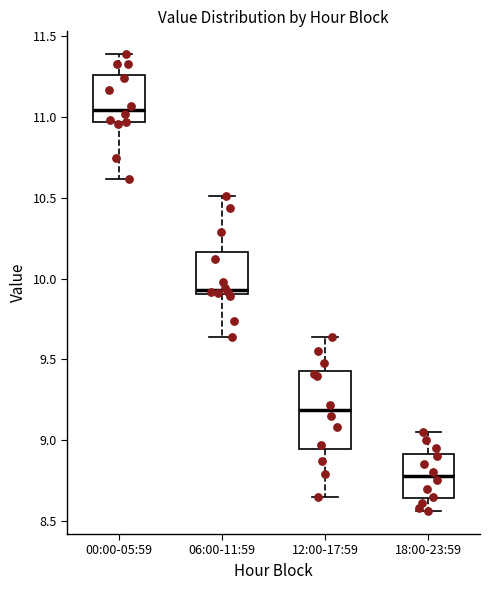

Where is the upper edge of the box for 00:00-05:59 on the y-axis? The values are not printed on the chart, so give them approximately, as read against the axis.

11.25